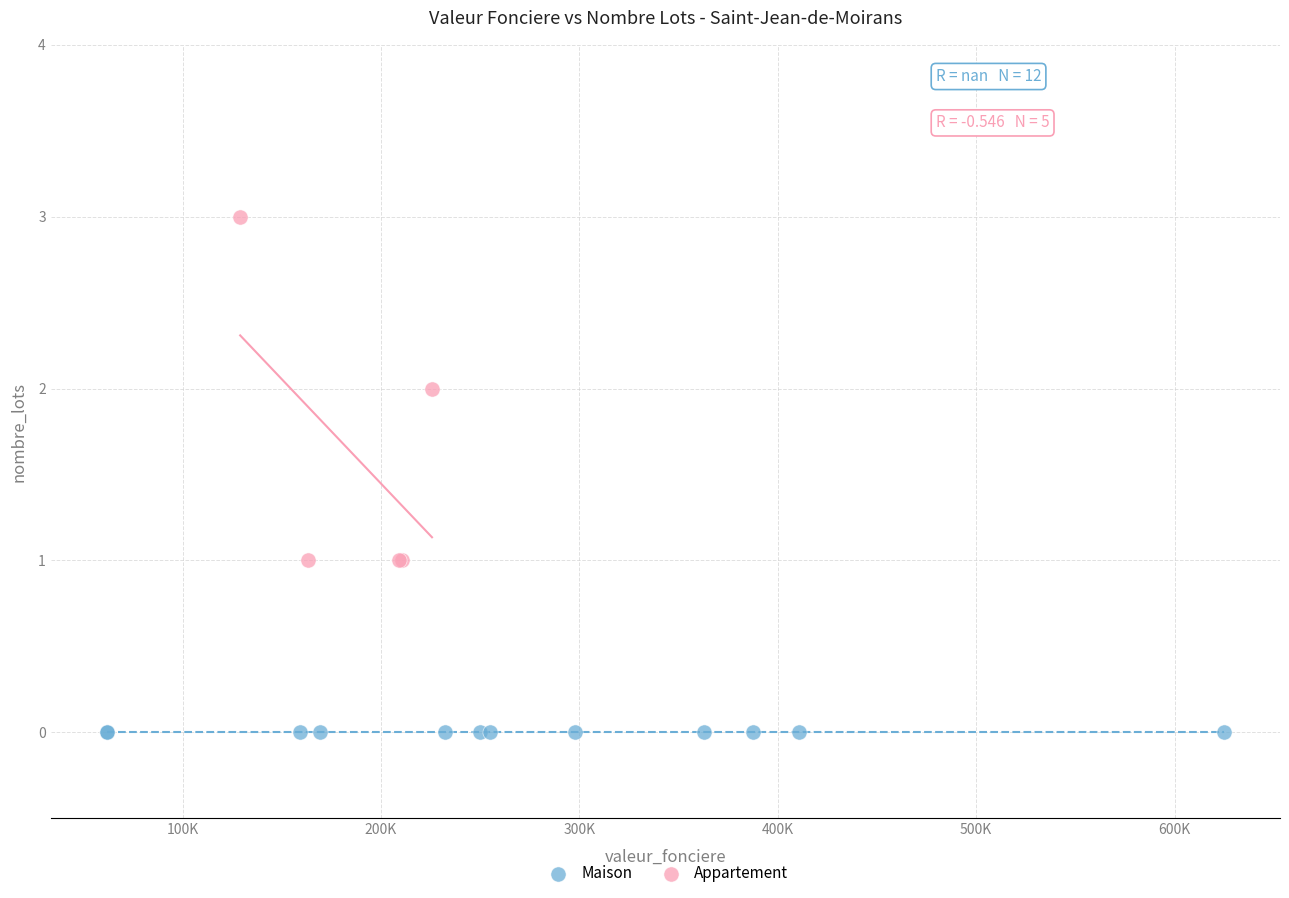

Which series reaches the maximum Y coordinate?

Appartement